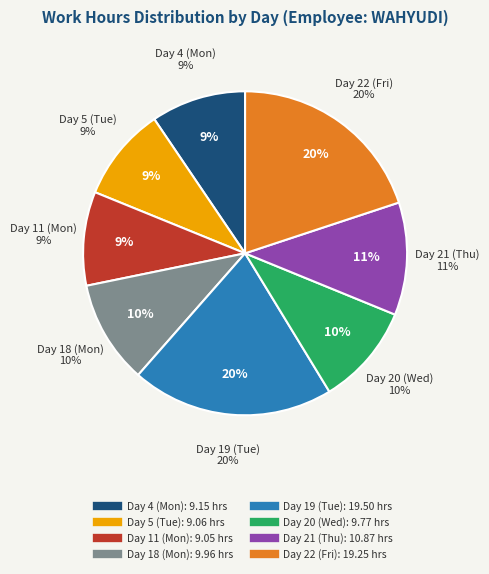

Is Day 4 (Mon) the majority of the pie?

No